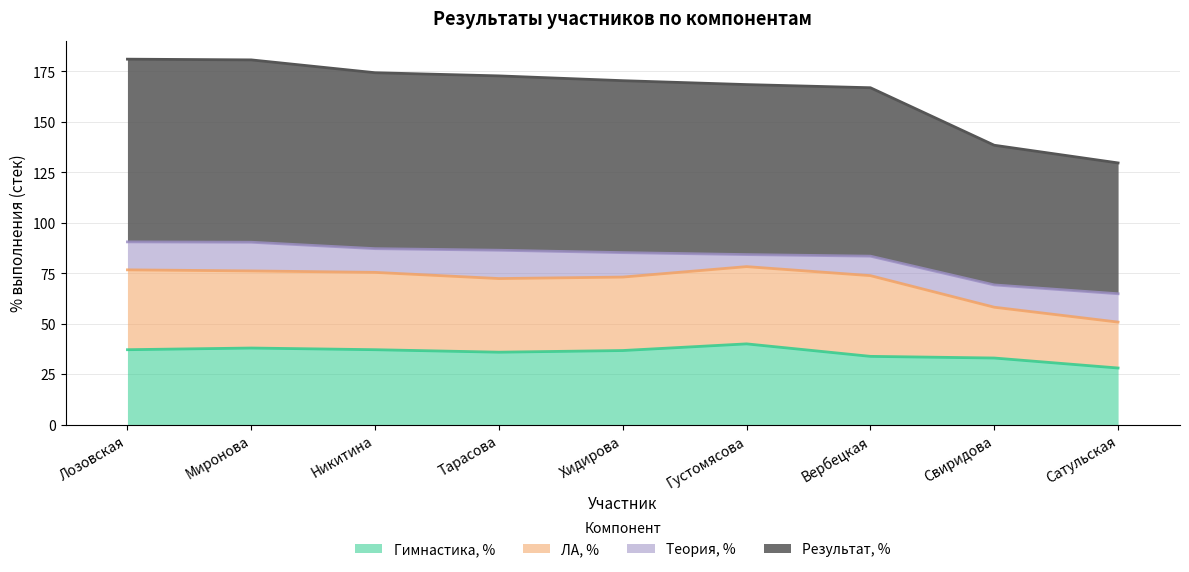

What is the minimum value shown in the chart?

28.0